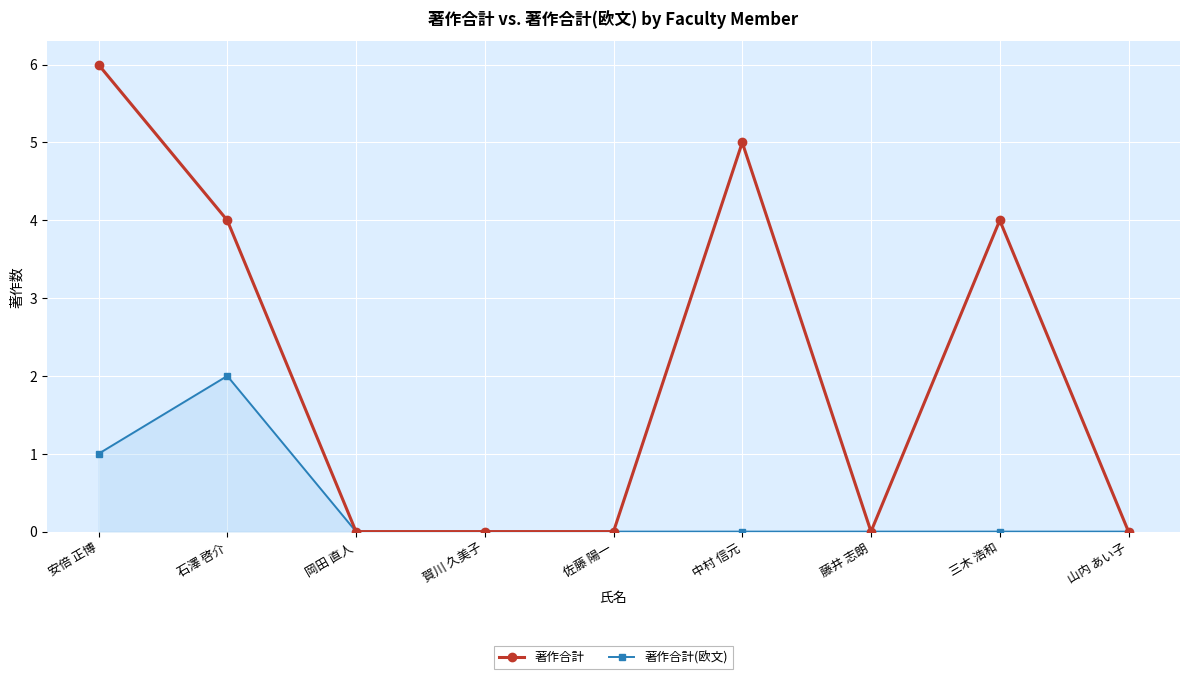

Is the value of 著作合計(欧文) at 賀川 久美子 greater than the value of 著作合計 at 三木 浩和?

No